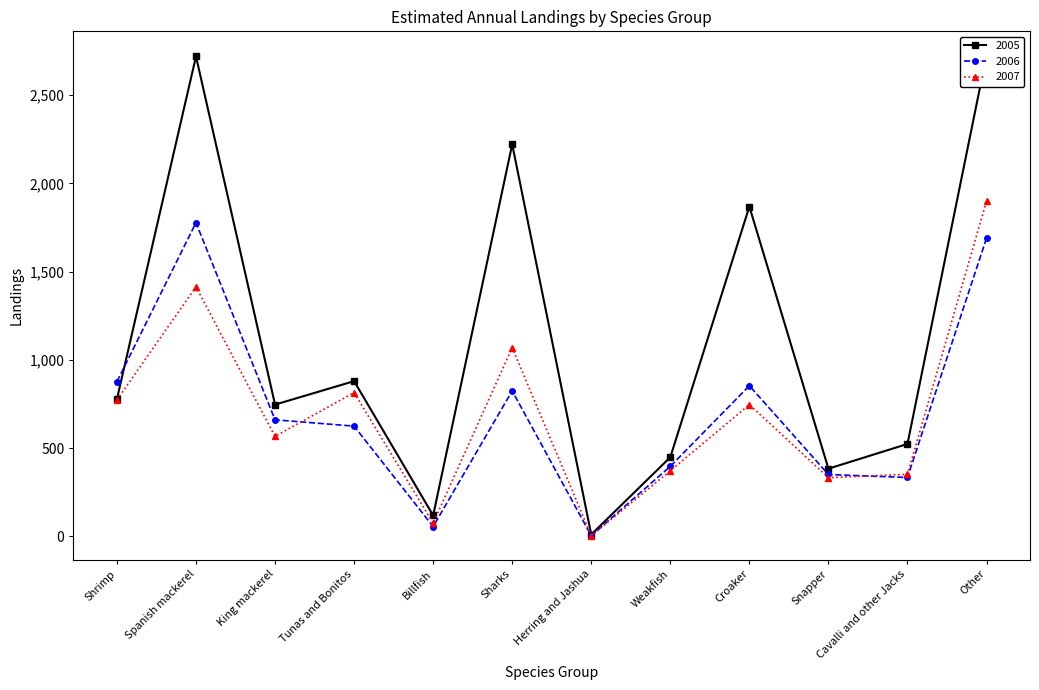

What is the sum of the 2005 values at Shrimp and Billfish?

898